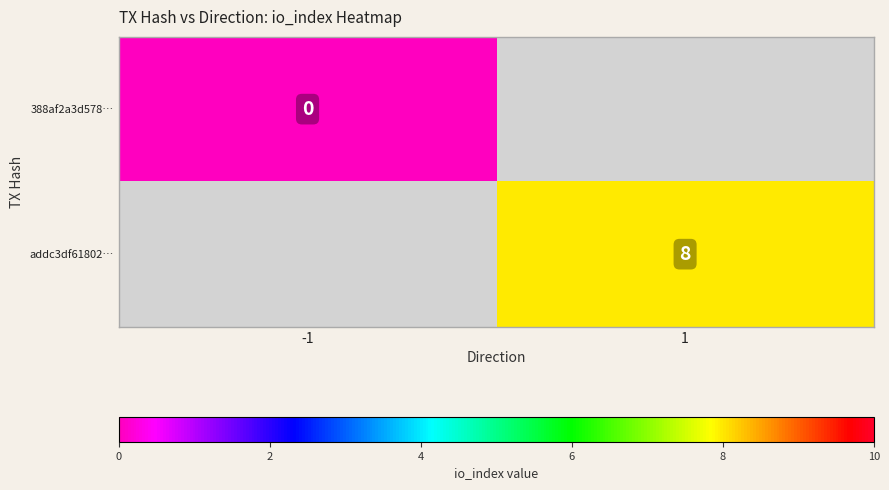

The value of addc3df61802… at 1 is 3. True or false?

False